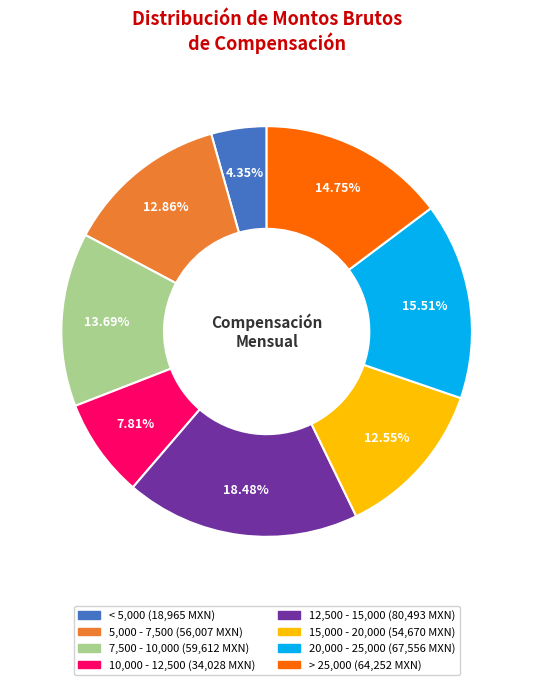

Is there a majority slice in this chart?

No